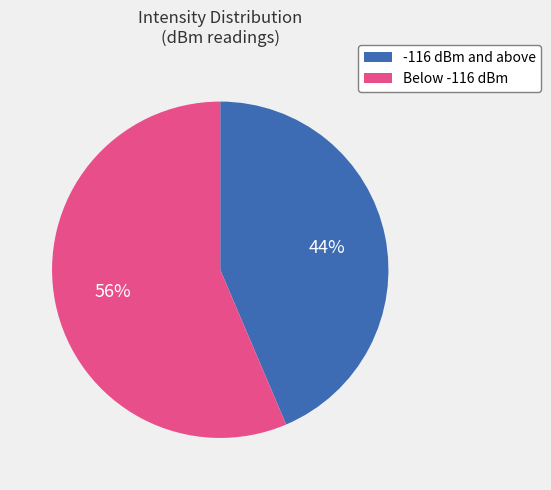

Does any single category account for the majority?

Yes